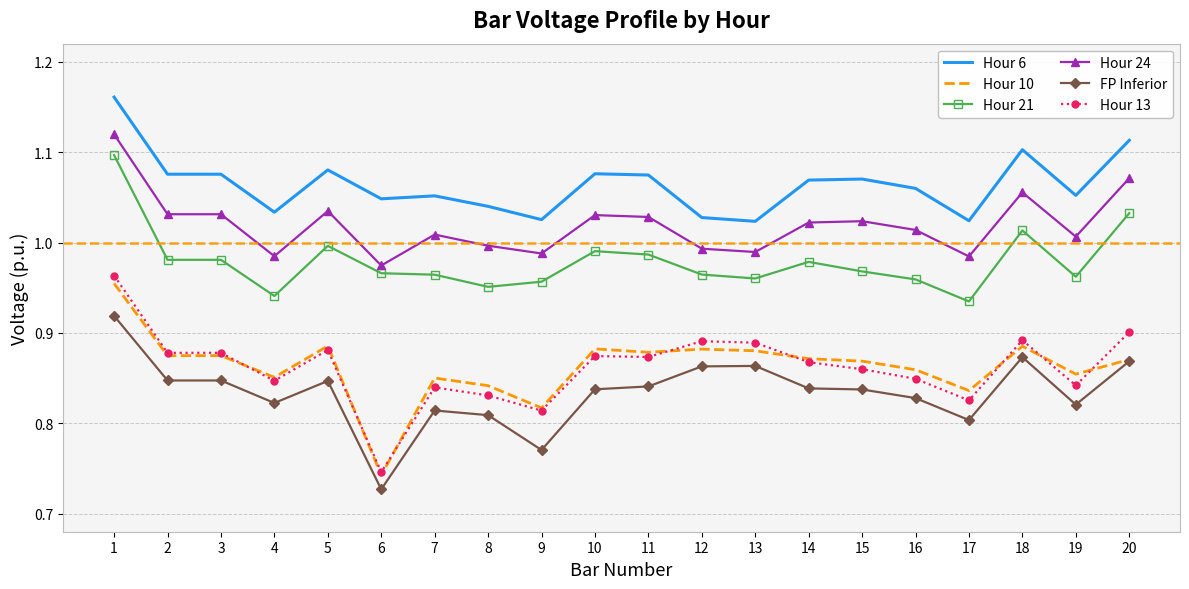

At which label does Hour 13 reach its minimum?

6